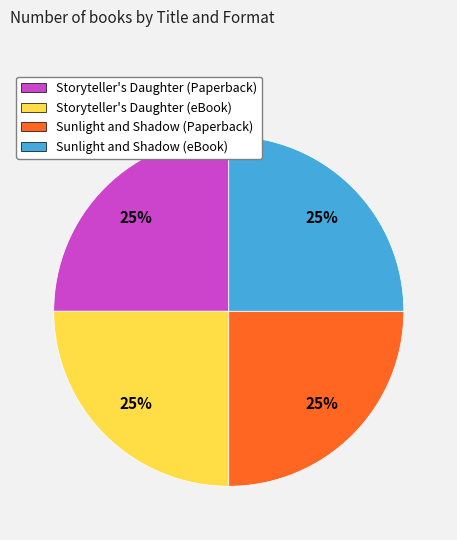

Is it true that Storyteller's Daughter (Paperback) is 12% of the pie?

False